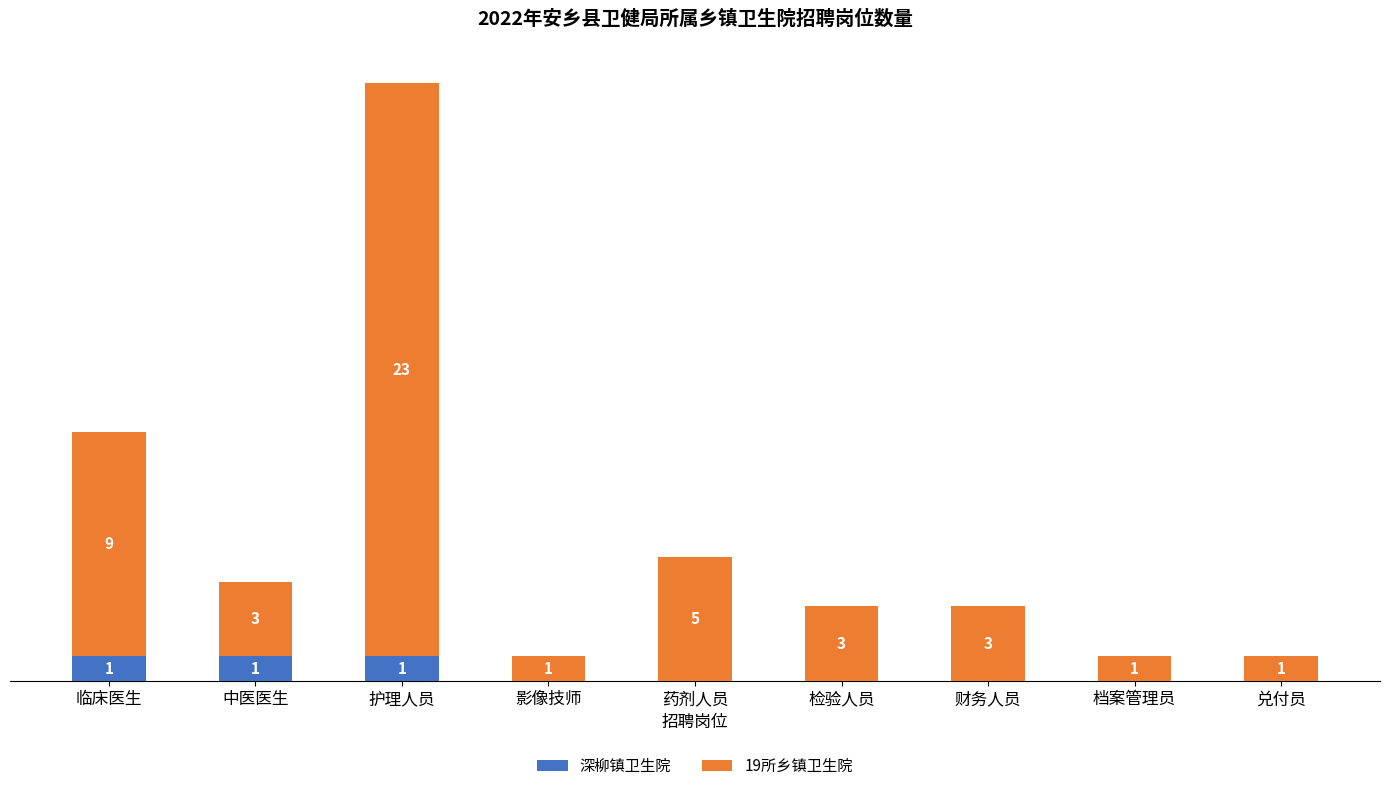

At which category is the sum across all series the highest?

护理人员